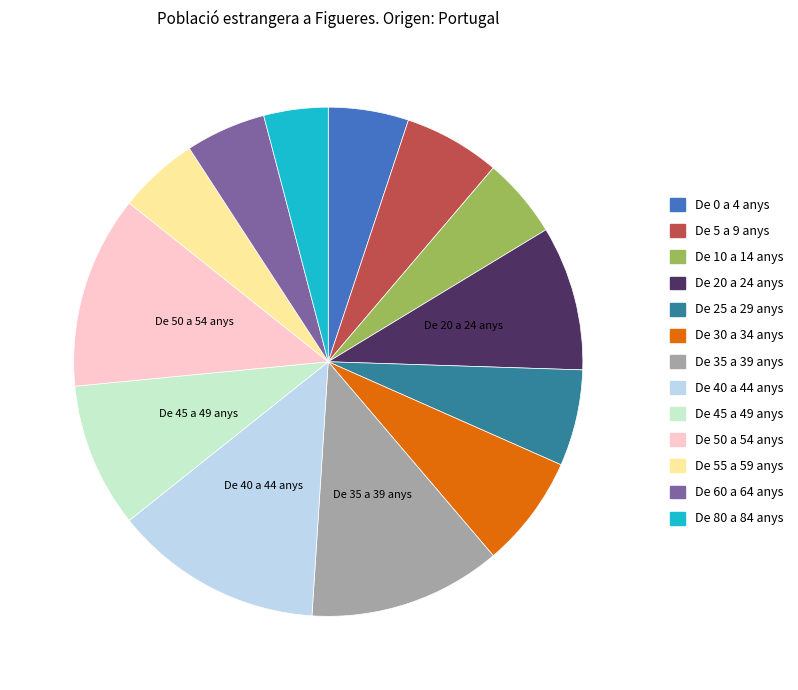

What is the largest slice in the pie chart?

De 40 a 44 anys